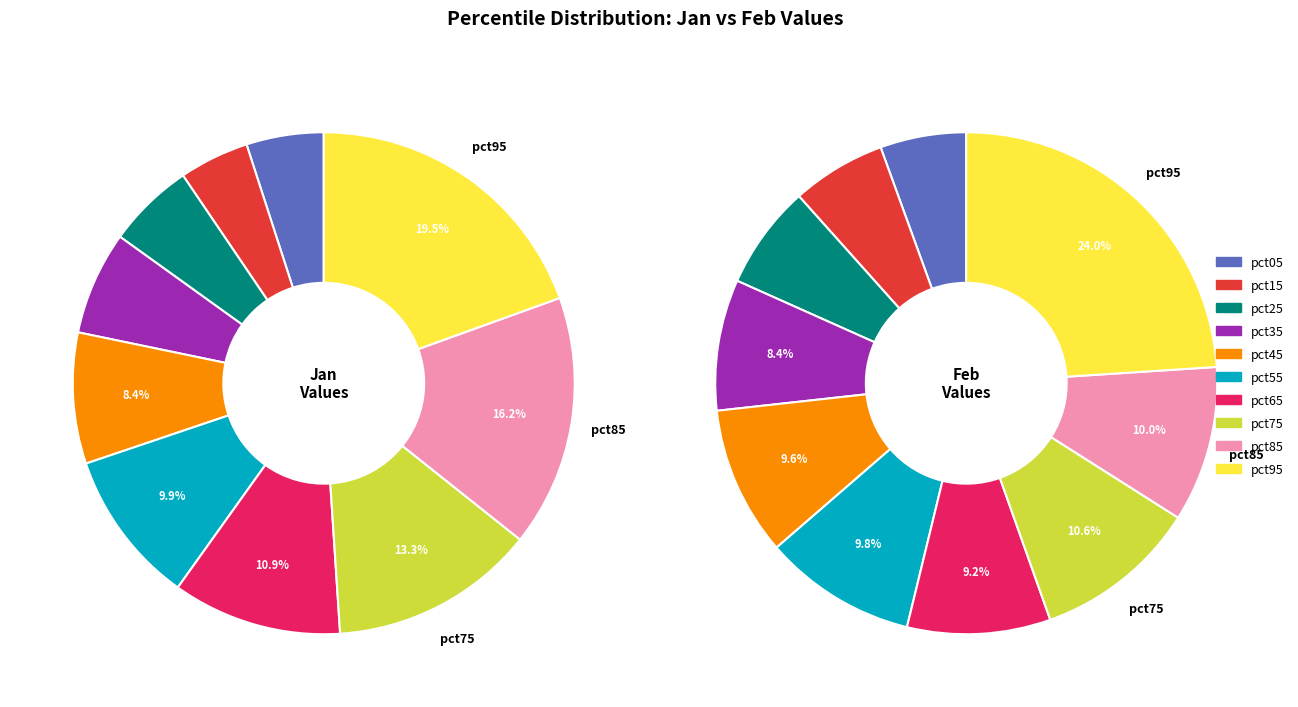

To the nearest percent, what is the difference between the 6 and 3 slice percentages?

1%